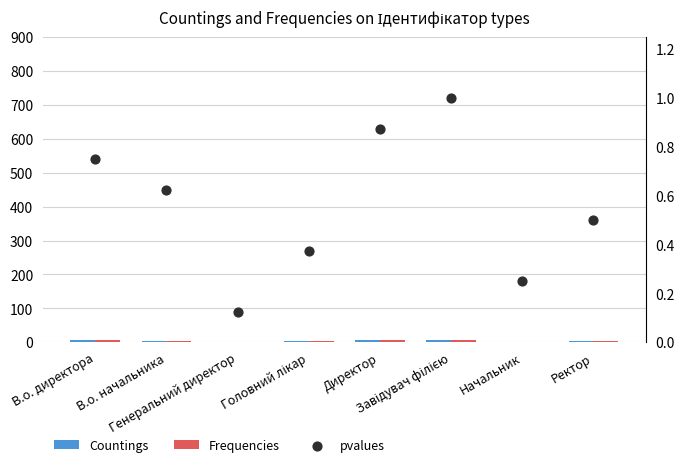

At how many categories does at least one series exceed 4?

4